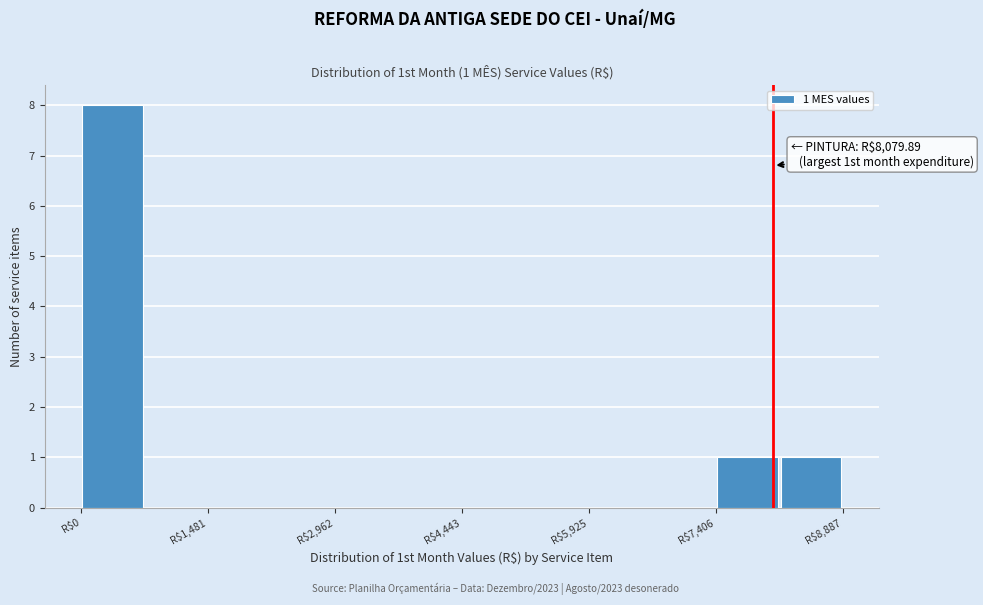

Read against the x-axis, roughly where is the centre of the tallest bar?

400